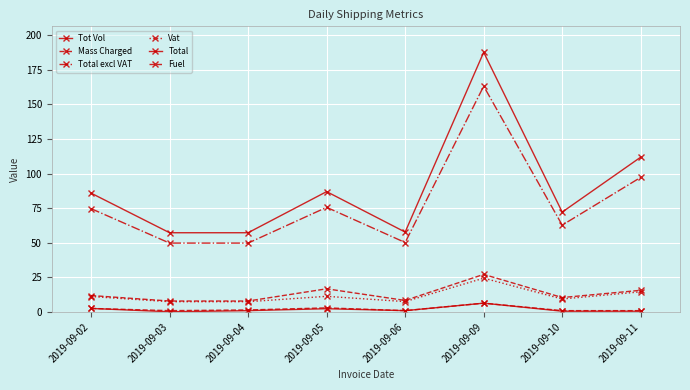

The value of Mass Charged at 2019-09-05 is 1.6. True or false?

False